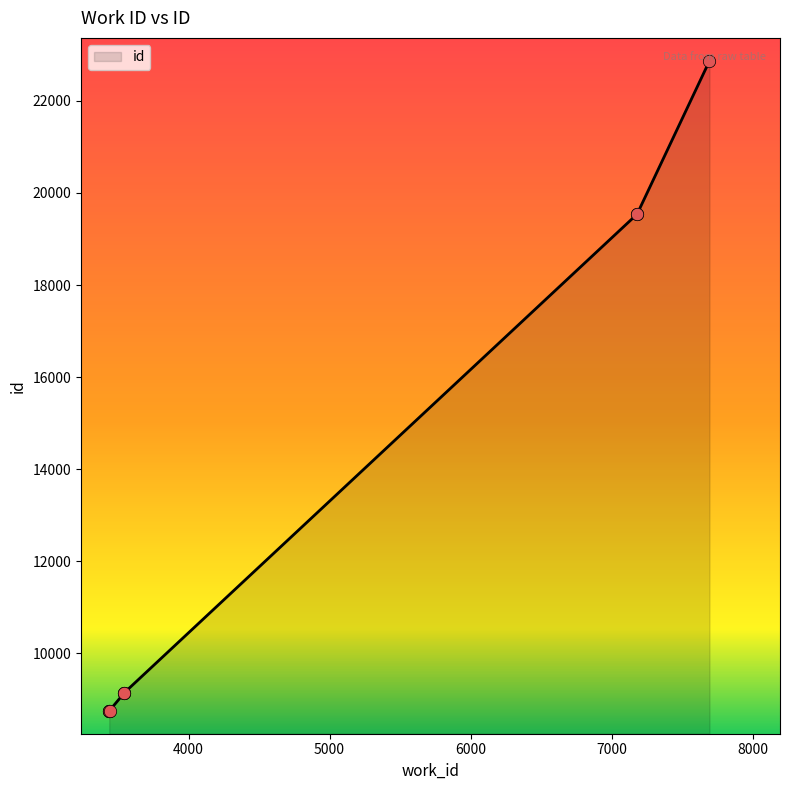

What is the change in value from 3438 to 3546?

+392